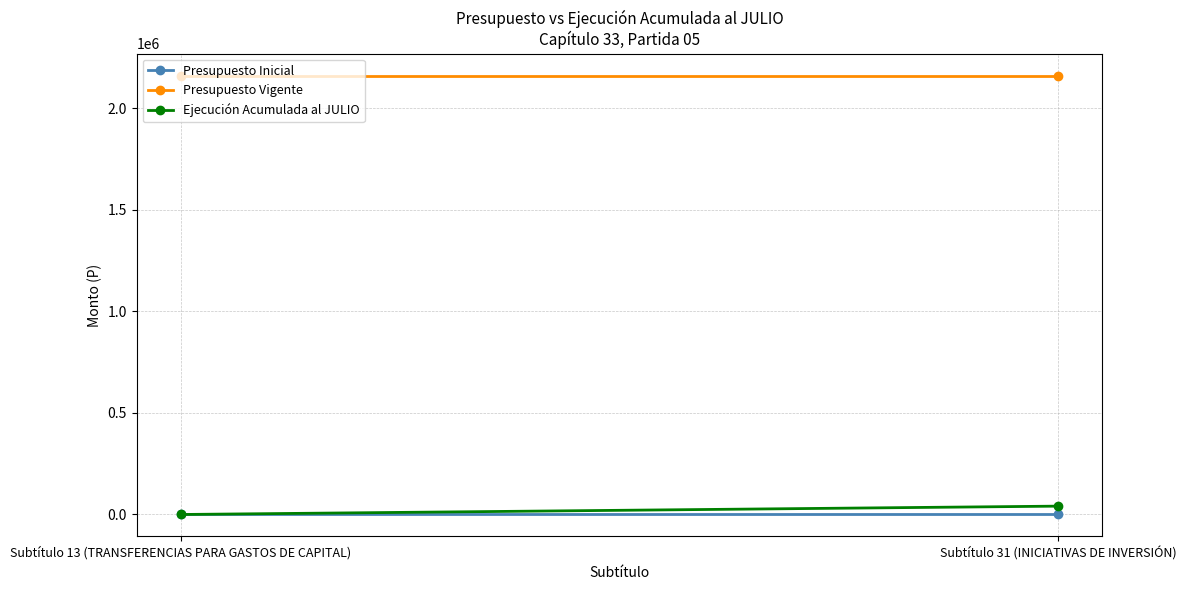

Rank the categories by Presupuesto Inicial value from highest to lowest.

Subtítulo 13 (TRANSFERENCIAS PARA GASTOS DE CAPITAL), Subtítulo 31 (INICIATIVAS DE INVERSIÓN)